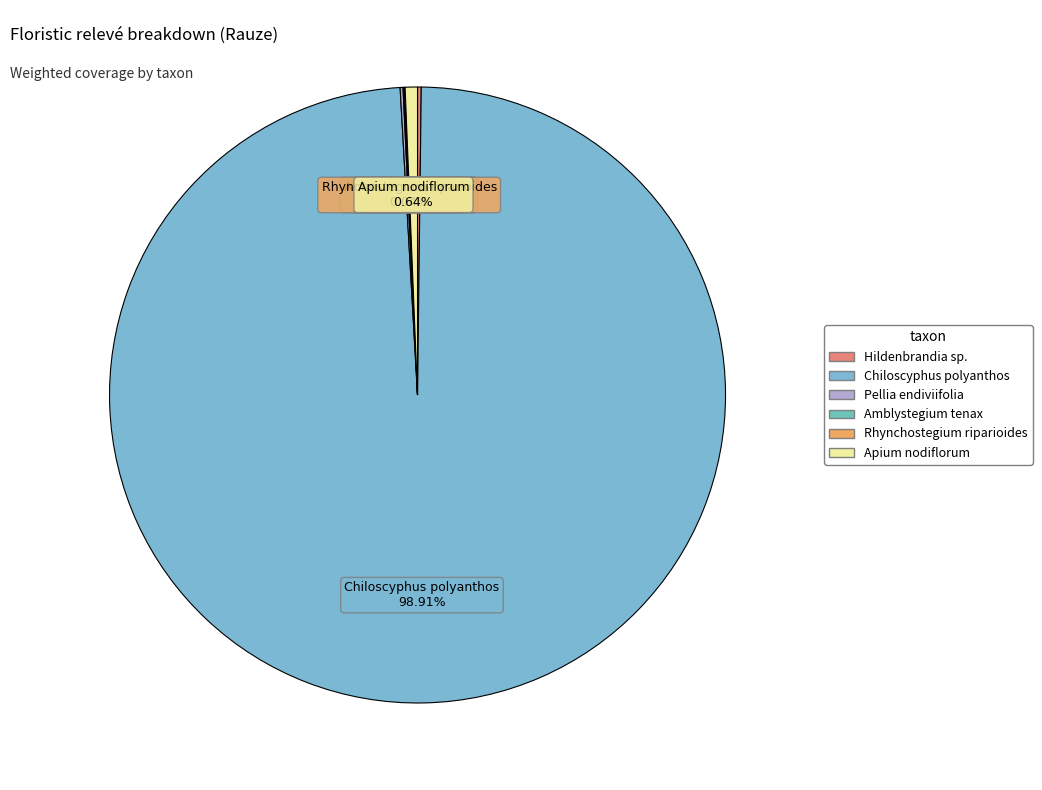

Between Chiloscyphus polyanthos and Apium nodiflorum, which is larger?

Chiloscyphus polyanthos